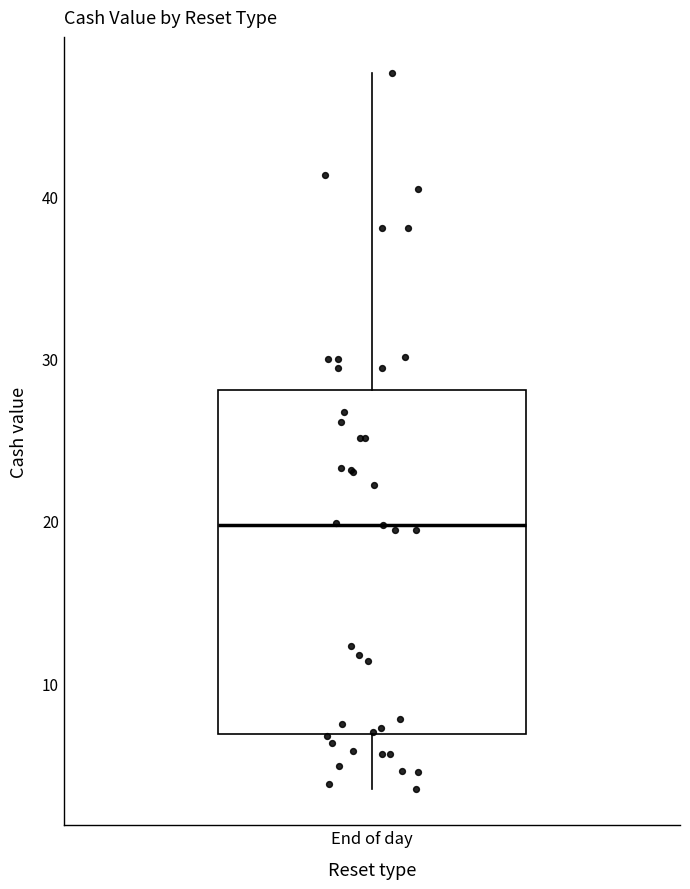

Where does the median line of the box for End of day sit on the y-axis? The values are not printed on the chart, so give them approximately, as read against the axis.

20